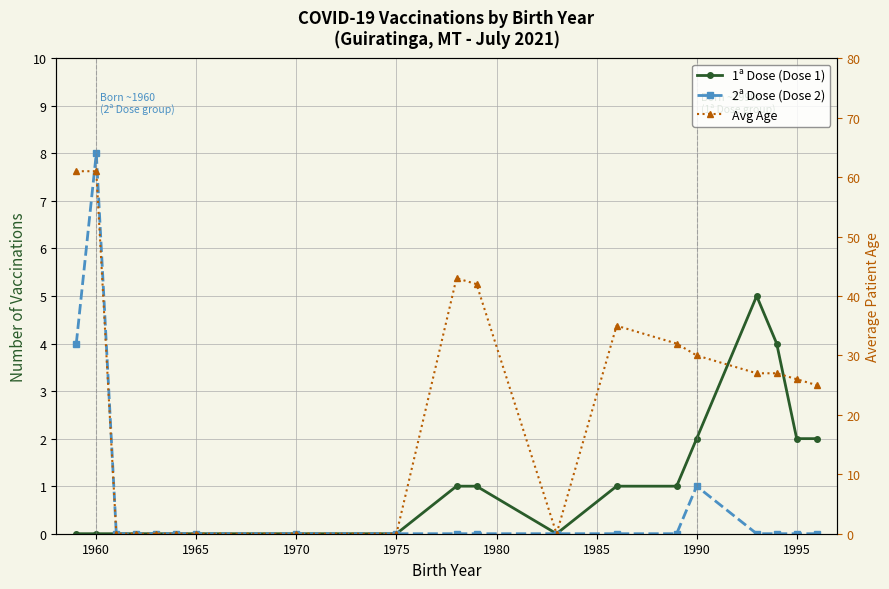

What is the average value of the 2ª Dose (Dose 2) series?

1